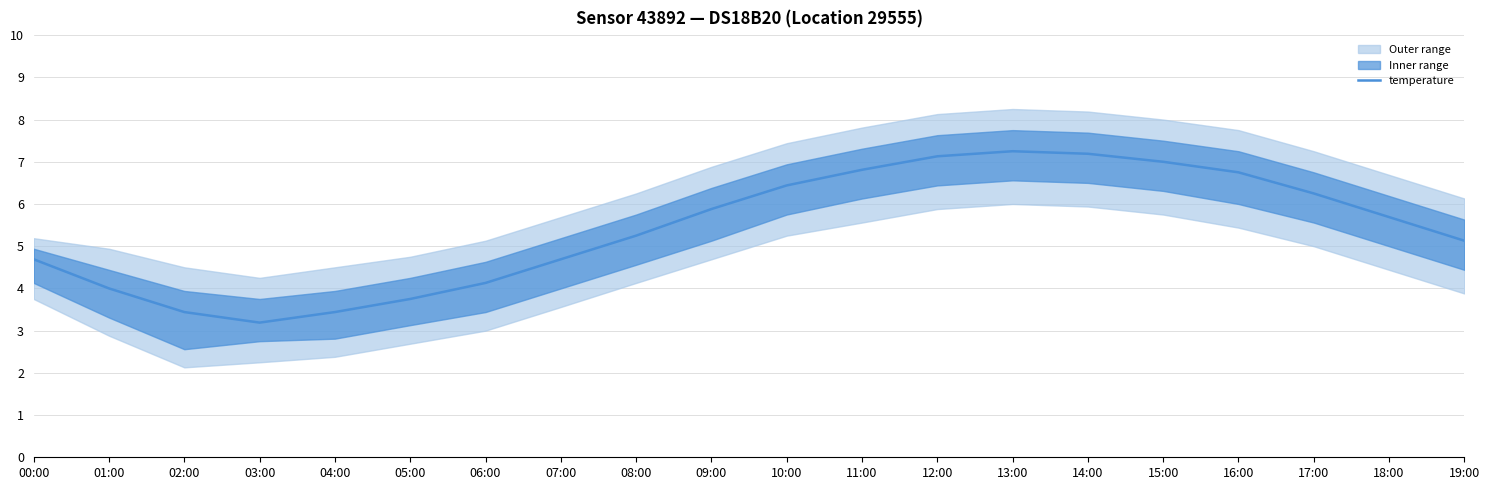

What is the label of the 20th point from the right?

00:00